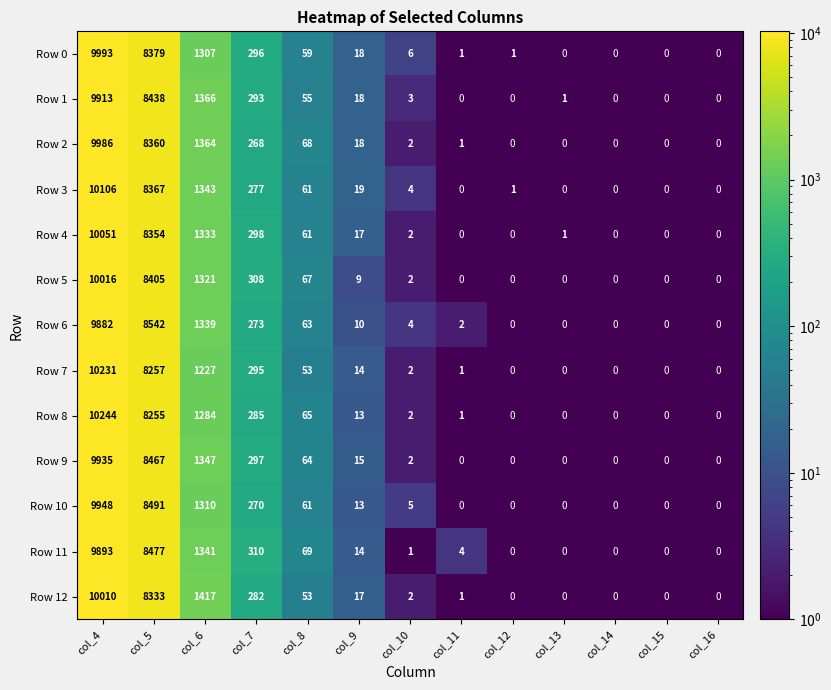

What is the sum of all Row 7 values?

20080